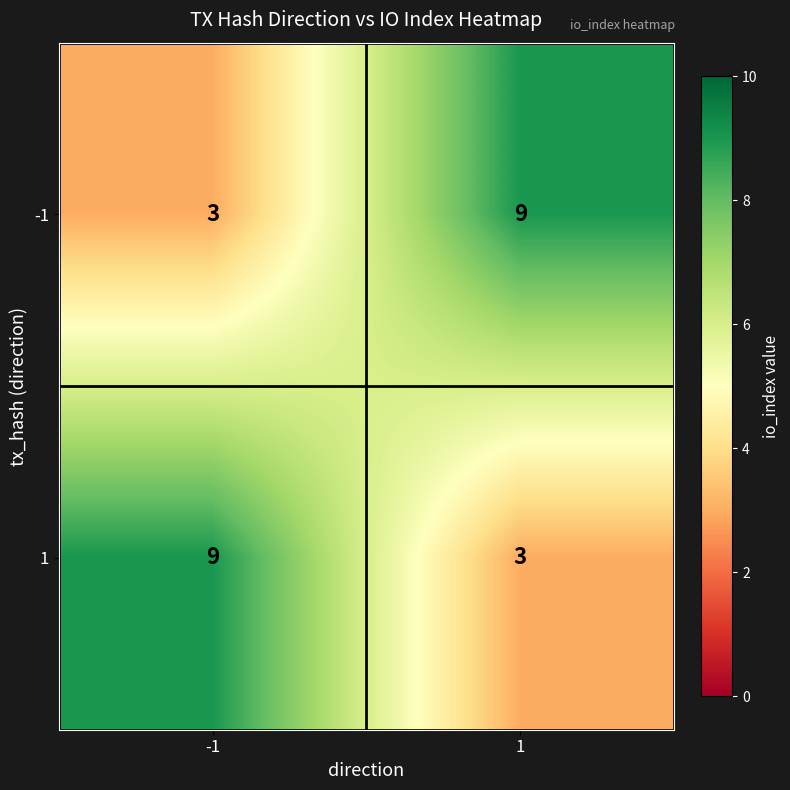

Read the -1 value at -1.

3